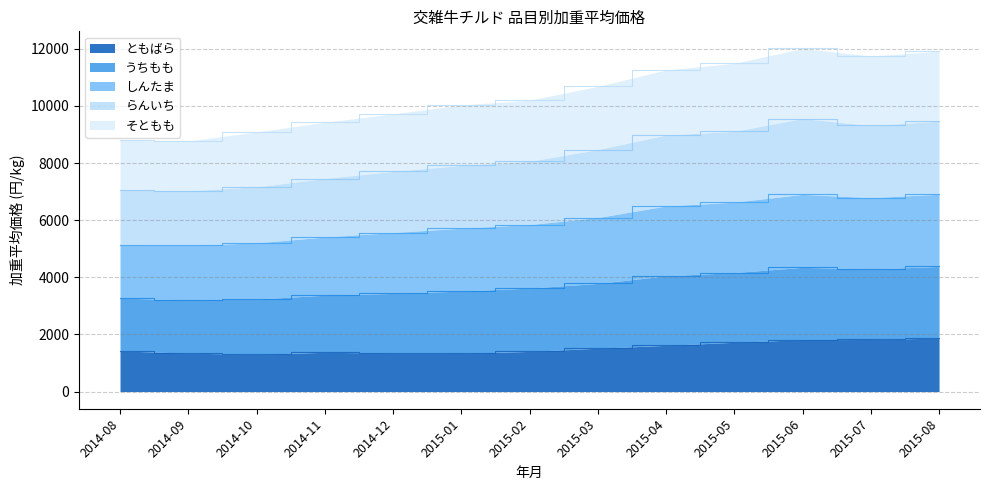

Does the chart display data point markers on the line(s)?

No